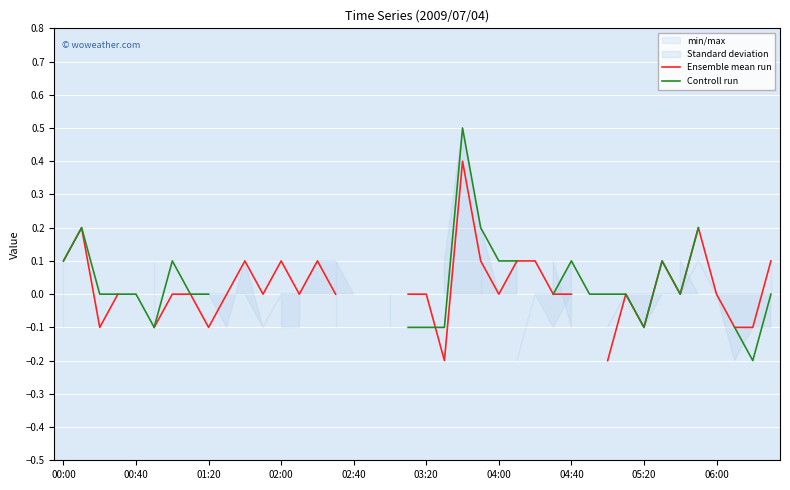

Between which two adjacent categories do Ensemble mean run and Controll run first intersect?

20 and 21